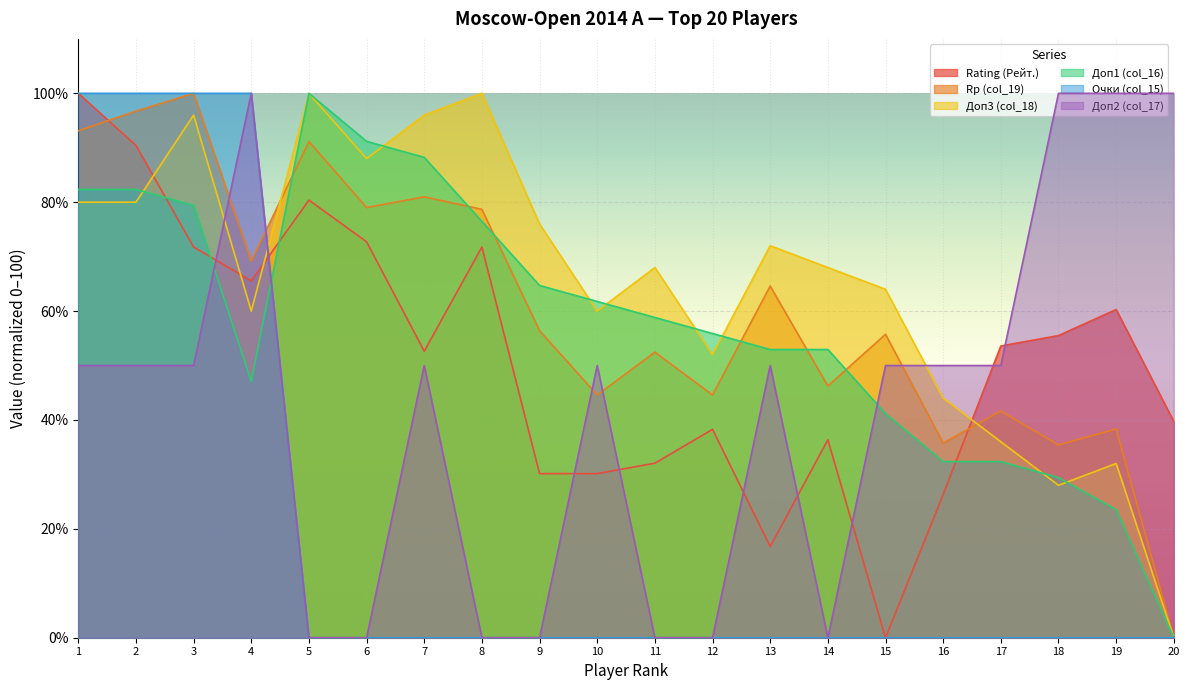

What is the value of the Rp (col_19) point at the 12th from the left?

44.6